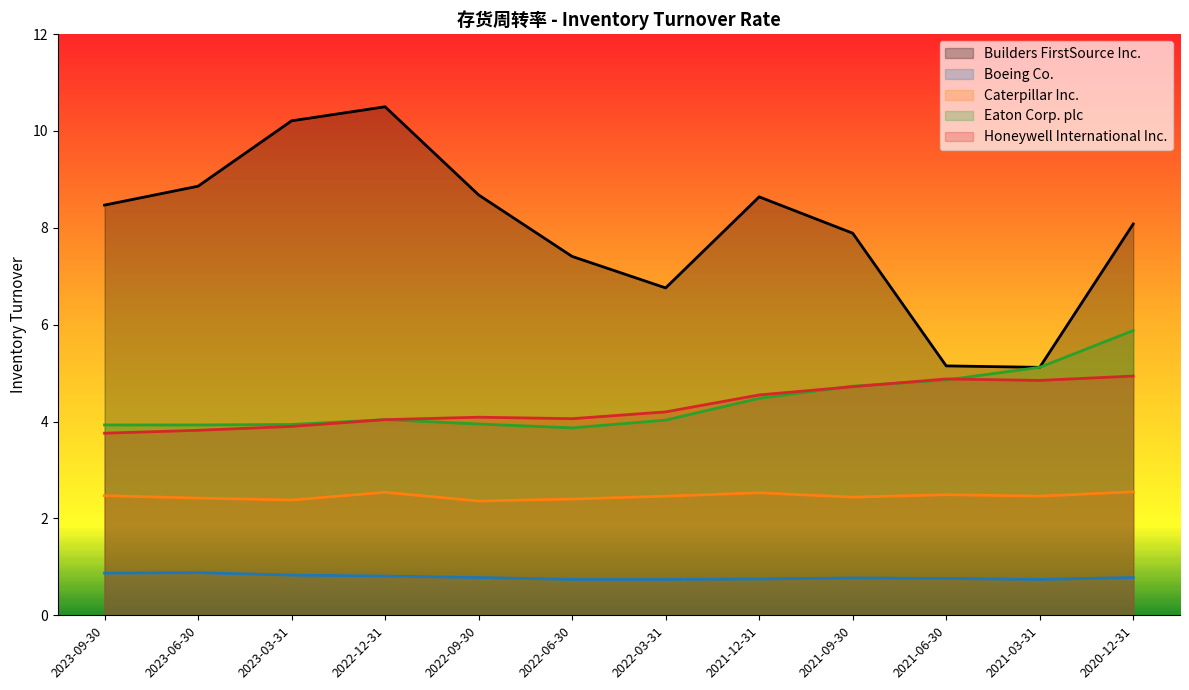

Rank the categories by Honeywell International Inc. value from highest to lowest.

2020-12-31, 2021-06-30, 2021-03-31, 2021-09-30, 2021-12-31, 2022-03-31, 2022-09-30, 2022-06-30, 2022-12-31, 2023-03-31, 2023-06-30, 2023-09-30